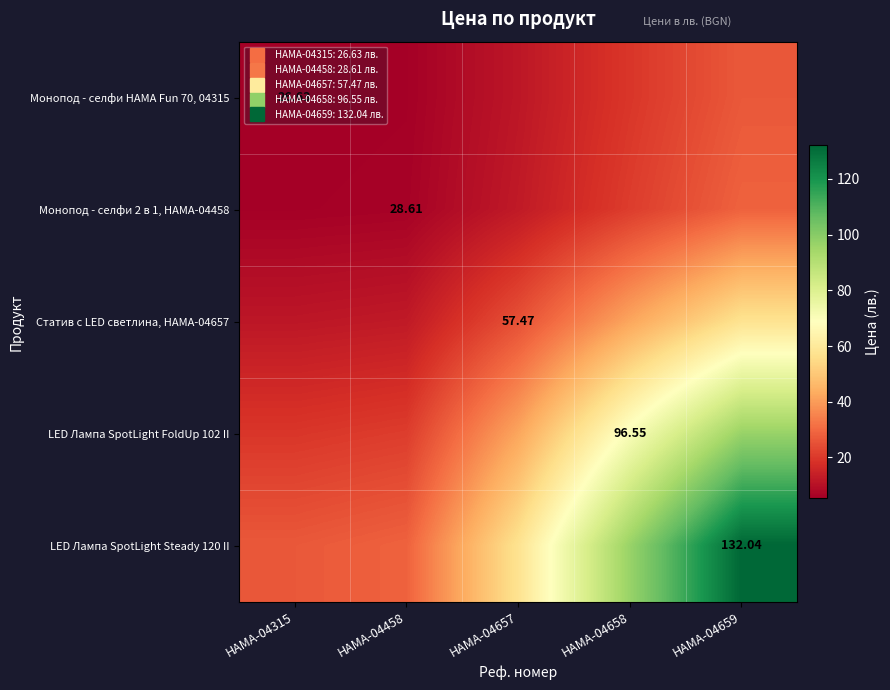

What is the difference between the Монопод - селфи HAMA Fun 70, 04315 values at HAMA-04659 and HAMA-04315?

21.3